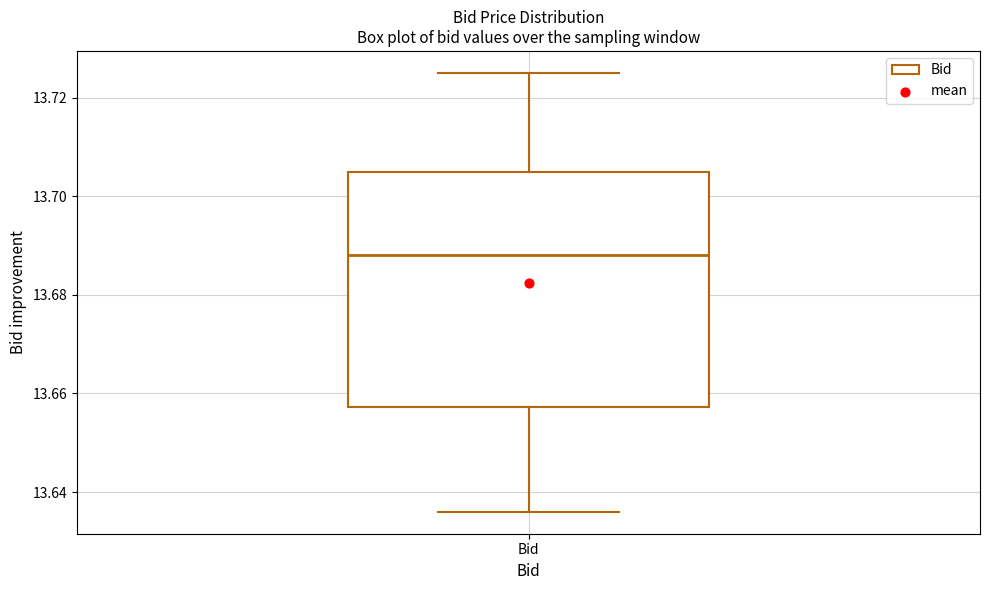

Where does the lower whisker of the box for Bid end on the y-axis? The values are not printed on the chart, so give them approximately, as read against the axis.

13.636